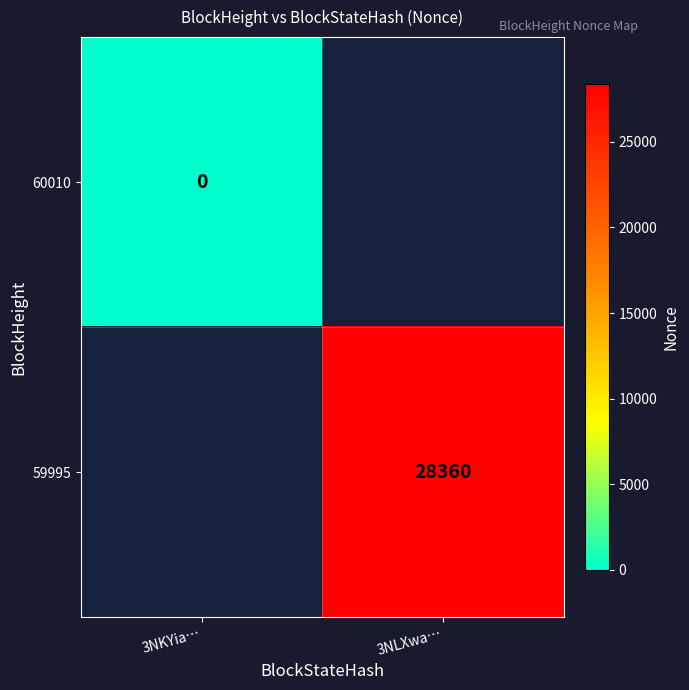

The 59995 series shows 44147 at 3NLXwa…. True or false?

False